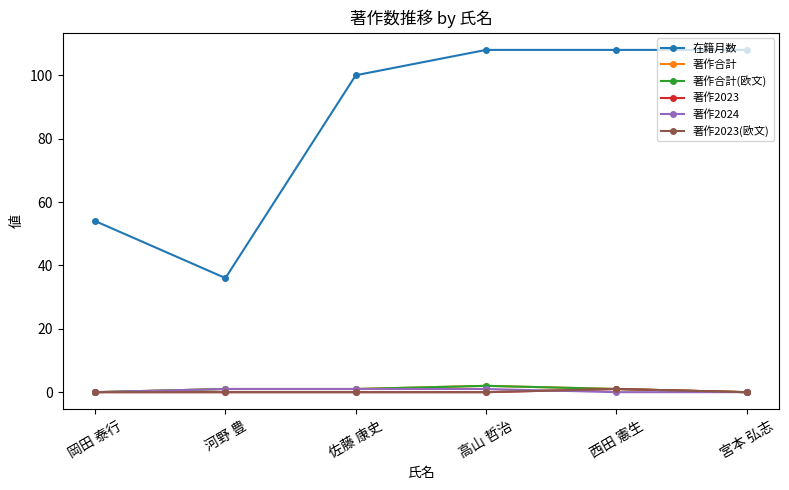

Reading right to left, list all the values displayed in this chart.

在籍月数: 宮本 弘志=108	西田 憲生=108	高山 哲治=108	佐藤 康史=100	河野 豊=36	岡田 泰行=54
著作合計: 宮本 弘志=0	西田 憲生=1	高山 哲治=2	佐藤 康史=1	河野 豊=1	岡田 泰行=0
著作合計(欧文): 宮本 弘志=0	西田 憲生=1	高山 哲治=2	佐藤 康史=1	河野 豊=1	岡田 泰行=0
著作2023: 宮本 弘志=0	西田 憲生=1	高山 哲治=0	佐藤 康史=0	河野 豊=0	岡田 泰行=0
著作2024: 宮本 弘志=0	西田 憲生=0	高山 哲治=1	佐藤 康史=1	河野 豊=1	岡田 泰行=0
著作2023(欧文): 宮本 弘志=0	西田 憲生=1	高山 哲治=0	佐藤 康史=0	河野 豊=0	岡田 泰行=0